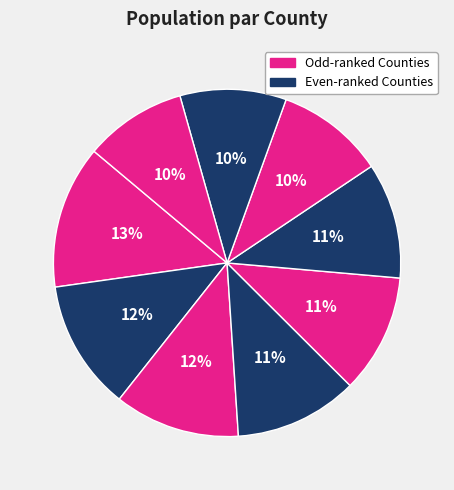

How many slices are in this pie chart?

9